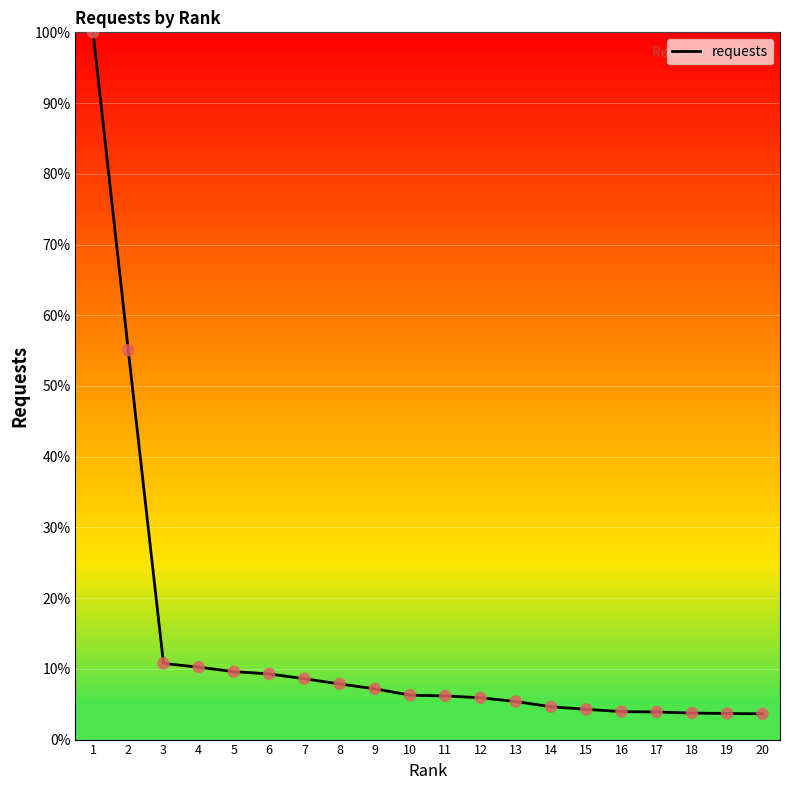

Approximately how many times larger is the value at 20 compared to 15?

0.9